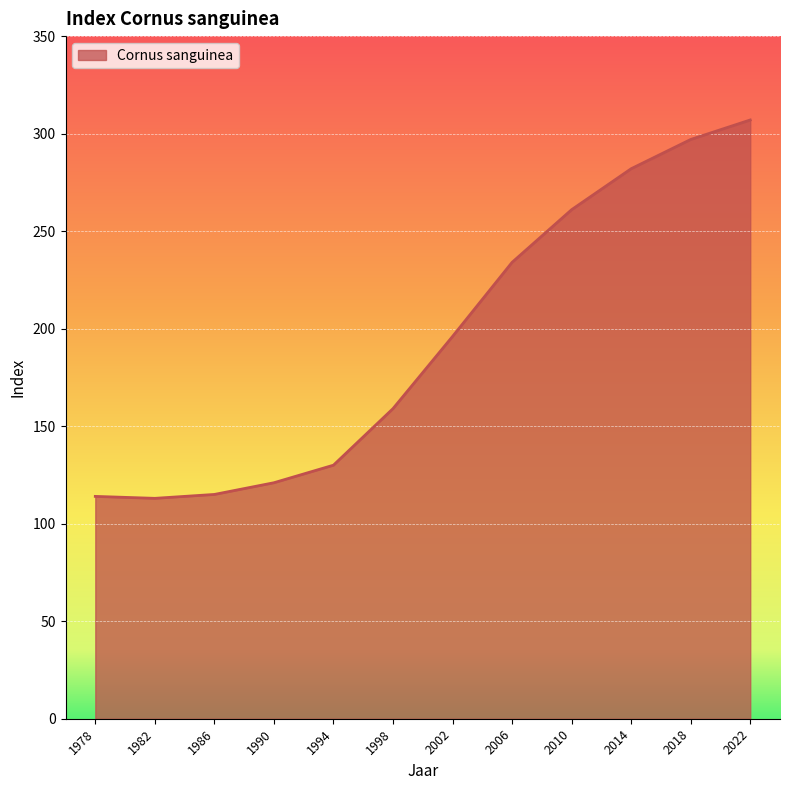

What is the difference between the values at 1982 and 1990?

8